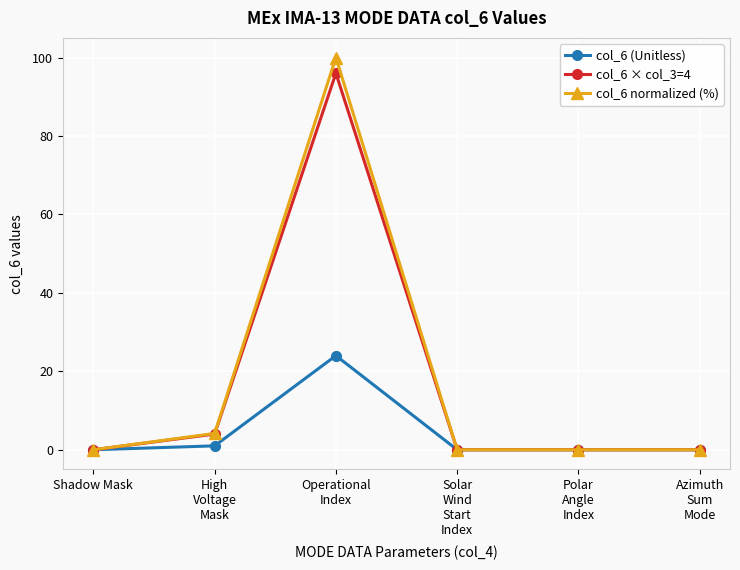

Reading left to right, transcribe all the data shown in this chart.

col_6 (Unitless): 0.0	1.0	24.0	0.0	0.0	0.0
col_6 × col_3=4: 0.0	4.0	96.0	0.0	0.0	0.0
col_6 normalized (%): 0.0	4.2	100.0	0.0	0.0	0.0